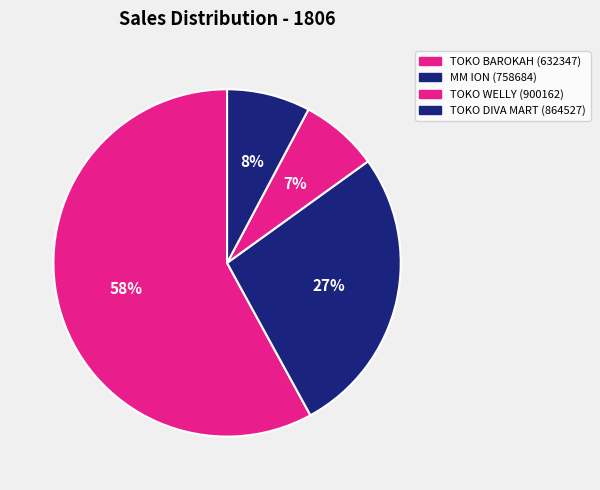

Which category has the biggest portion of the pie?

TOKO BAROKAH (632347)